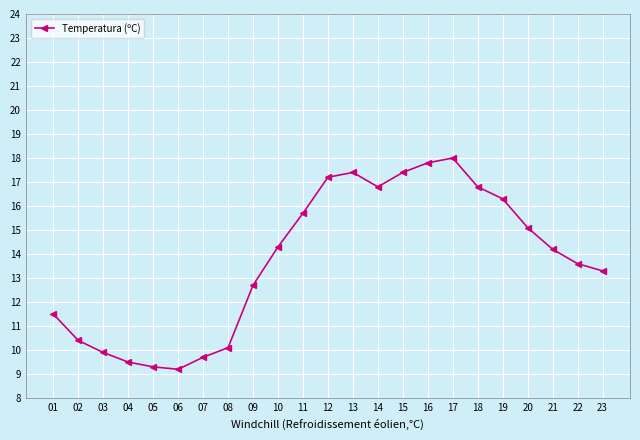

Reading left to right, list all the values displayed in this chart.

01=11.5	02=10.4	03=9.9	04=9.5	05=9.3	06=9.2	07=9.7	08=10.1	09=12.7	10=14.3	11=15.7	12=17.2	13=17.4	14=16.8	15=17.4	16=17.8	17=18.0	18=16.8	19=16.3	20=15.1	21=14.2	22=13.6	23=13.3